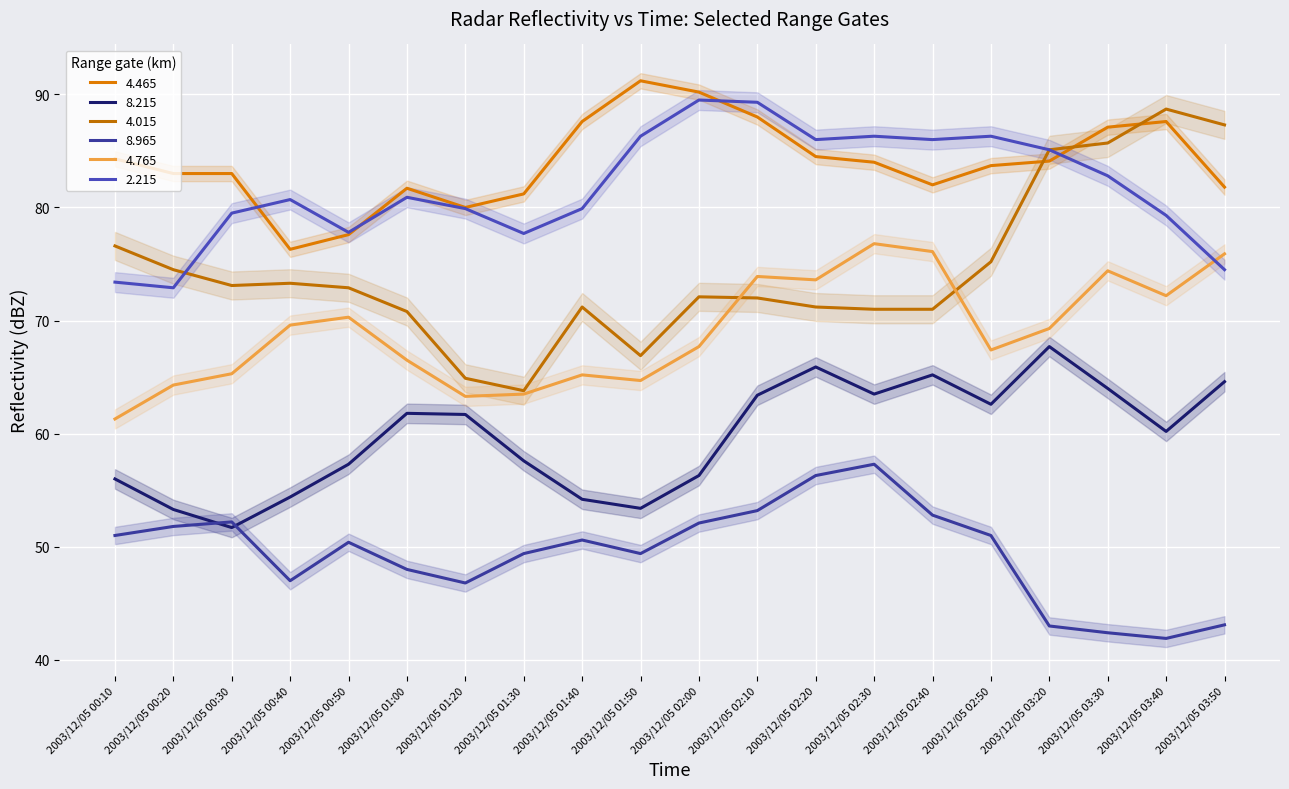

True or false: 4.465 has more than 2 points higher than both neighbors.

True